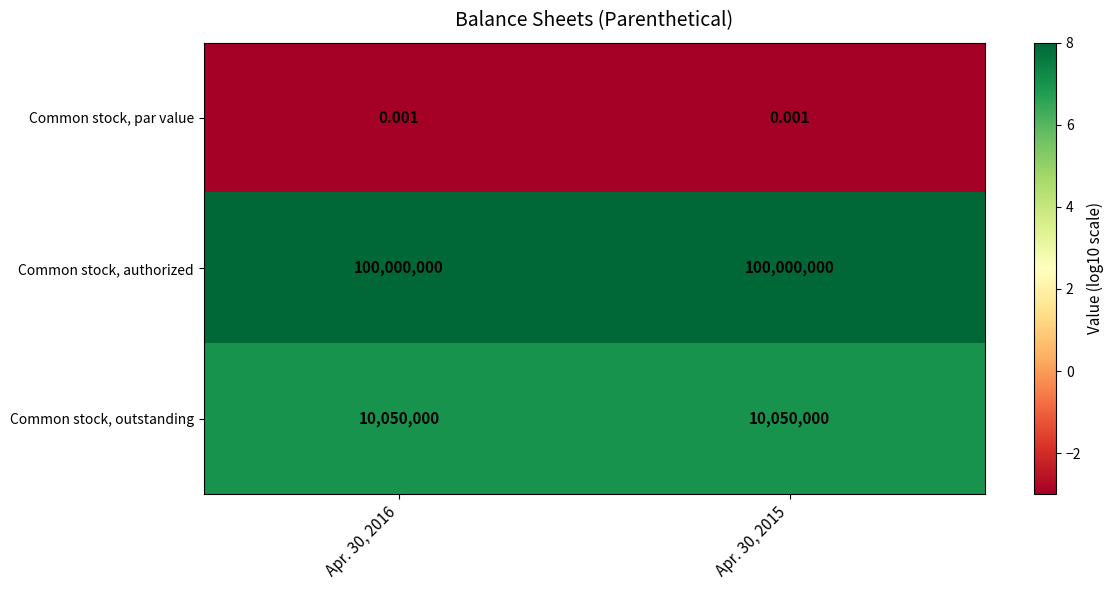

Which series has the largest total across all categories?

Common stock, authorized